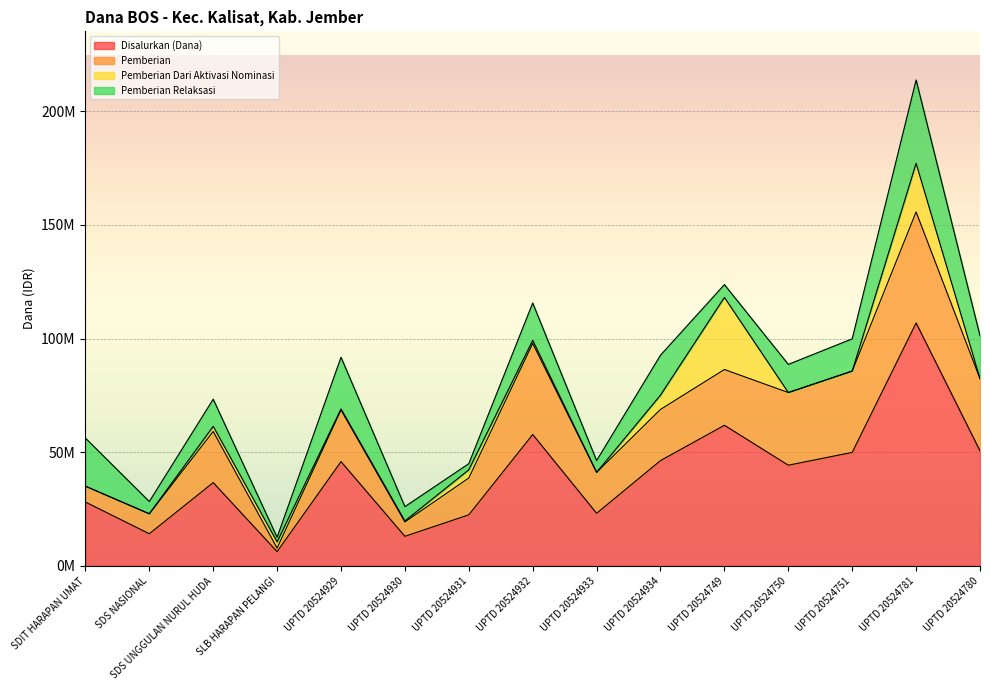

Is the value of Pemberian Dari Aktivasi Nominasi at UPTD 20524781 greater than the value of Pemberian Relaksasi at SDIT HARAPAN UMAT?

Yes